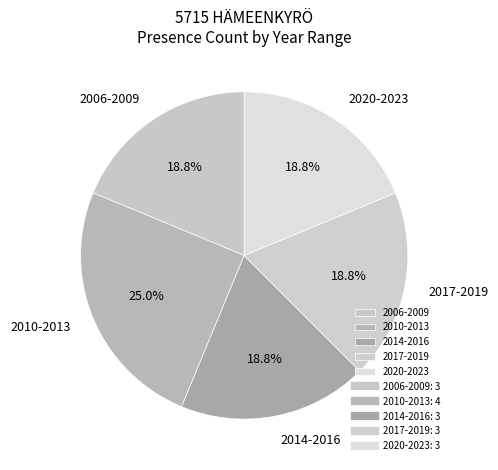

How much of the chart is everything except 2010-2013?

75.0%